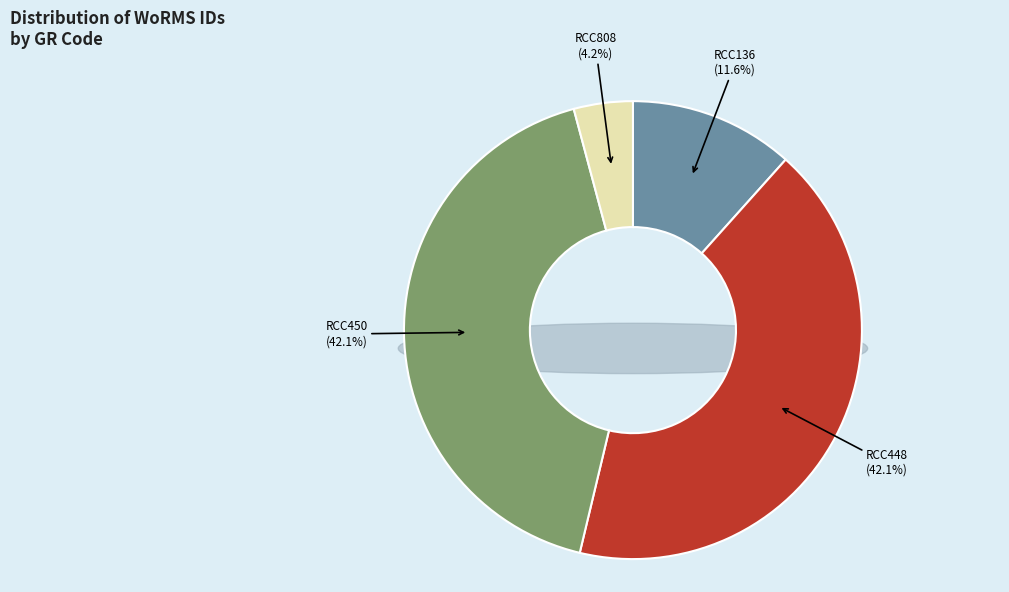

Combined, what portion of the pie is RCC808 and RCC136?

15.8%